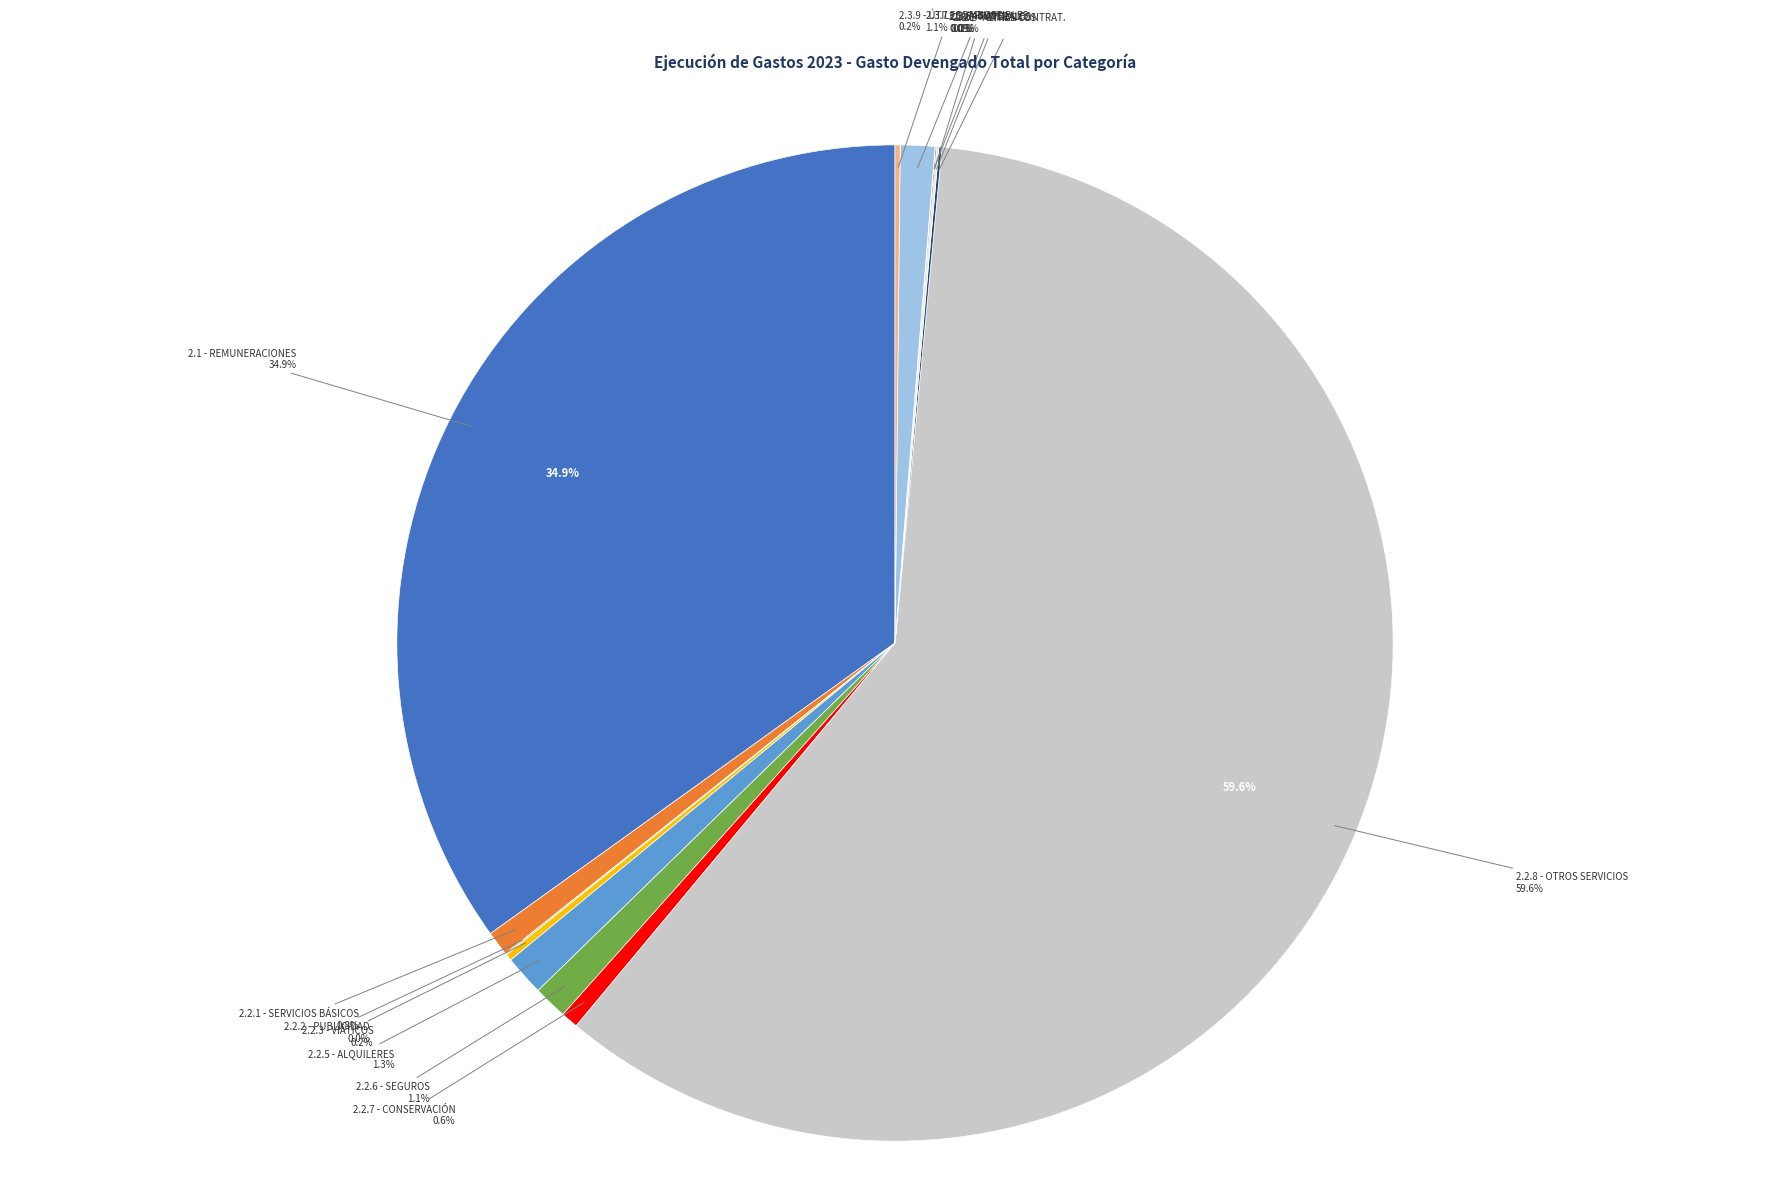

The 2.2.8 - OTROS SERVICIOS slice represents 46% of the pie. True or false?

False